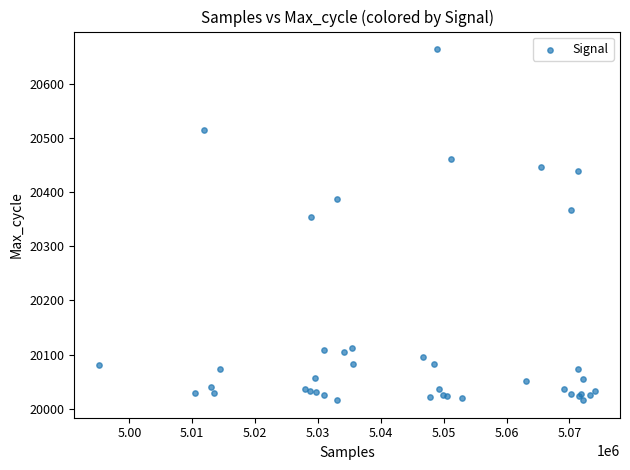

What Y value in the scatter plot is closest to 20340?

20355